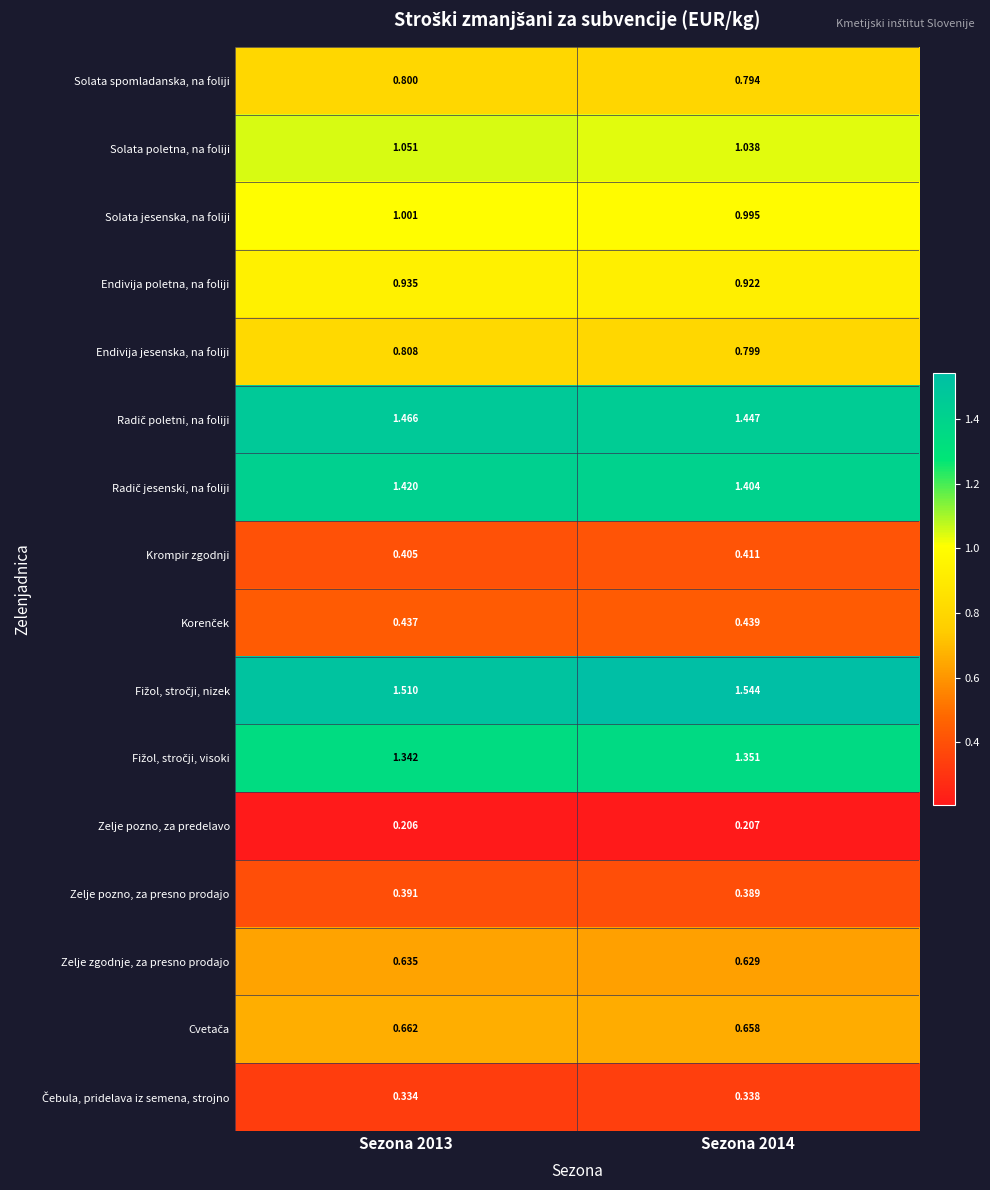

Count the number of data series in this chart.

16